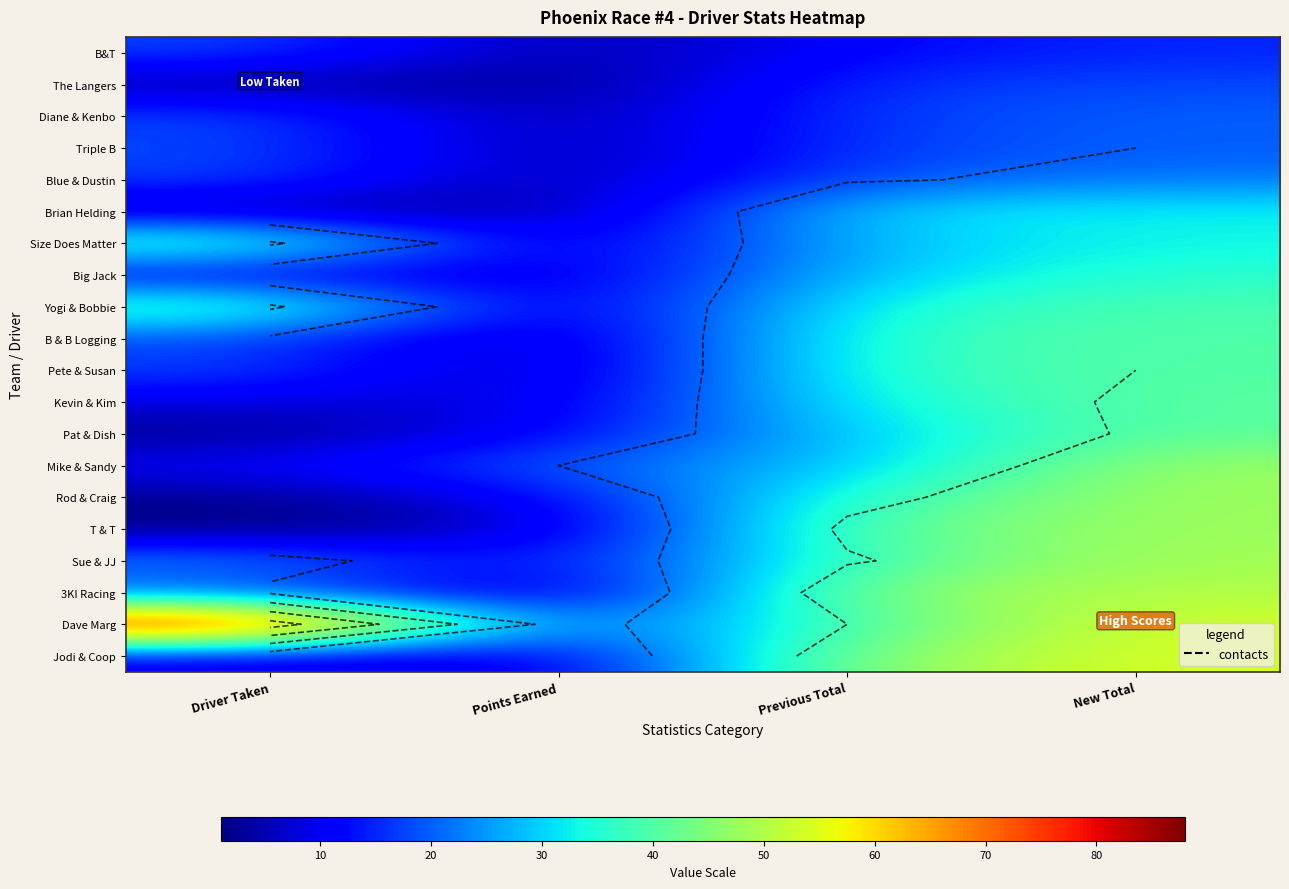

Rank the series at New Total from highest to lowest value.

Dave Marg, Jodi & Coop, 3KI Racing, Sue & JJ, Mike & Sandy, Rod & Craig, T & T, Kevin & Kim, Pat & Dish, B & B Logging, Pete & Susan, Yogi & Bobbie, Big Jack, Brian Helding, Size Does Matter, Blue & Dustin, Diane & Kenbo, Triple B, The Langers, B&T